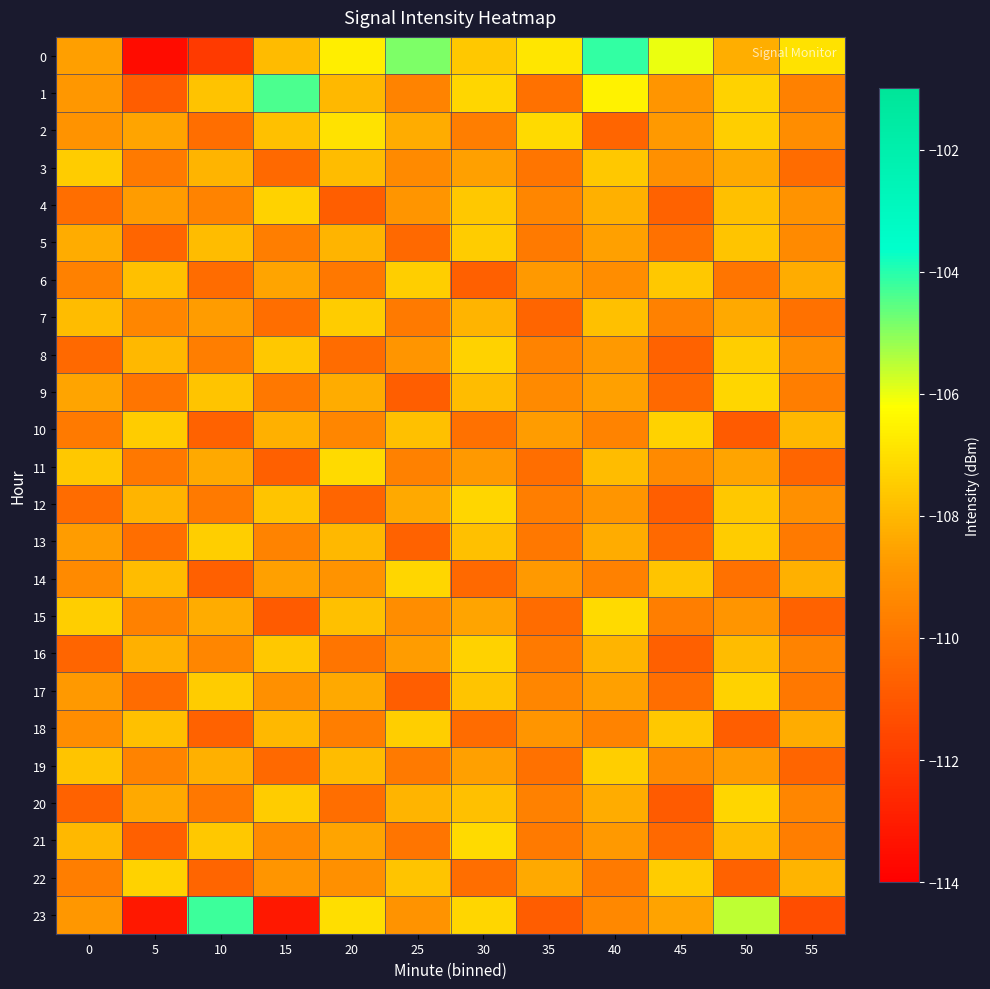

What is the spread (max minus min) of values at 15?

8.8